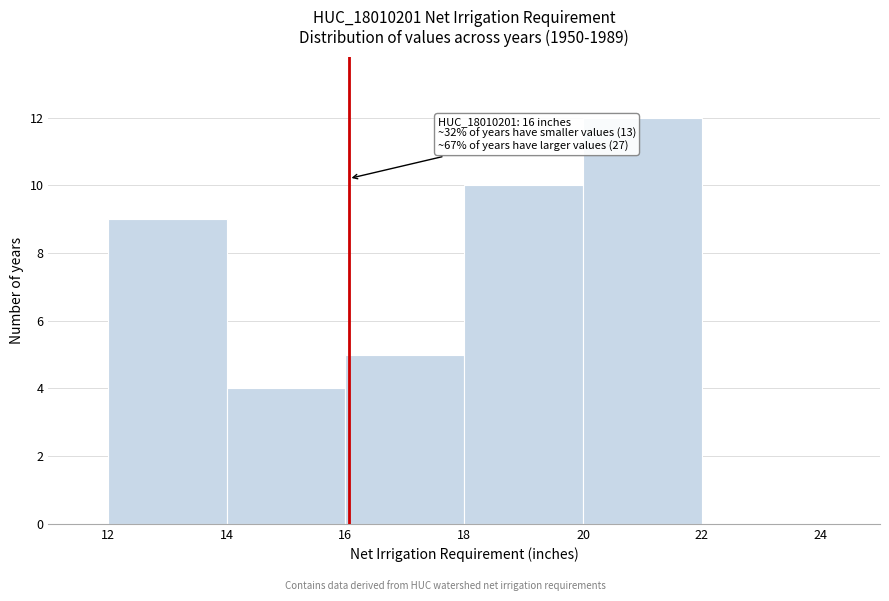

Which range on the x-axis has the tallest bar?

20 to 22